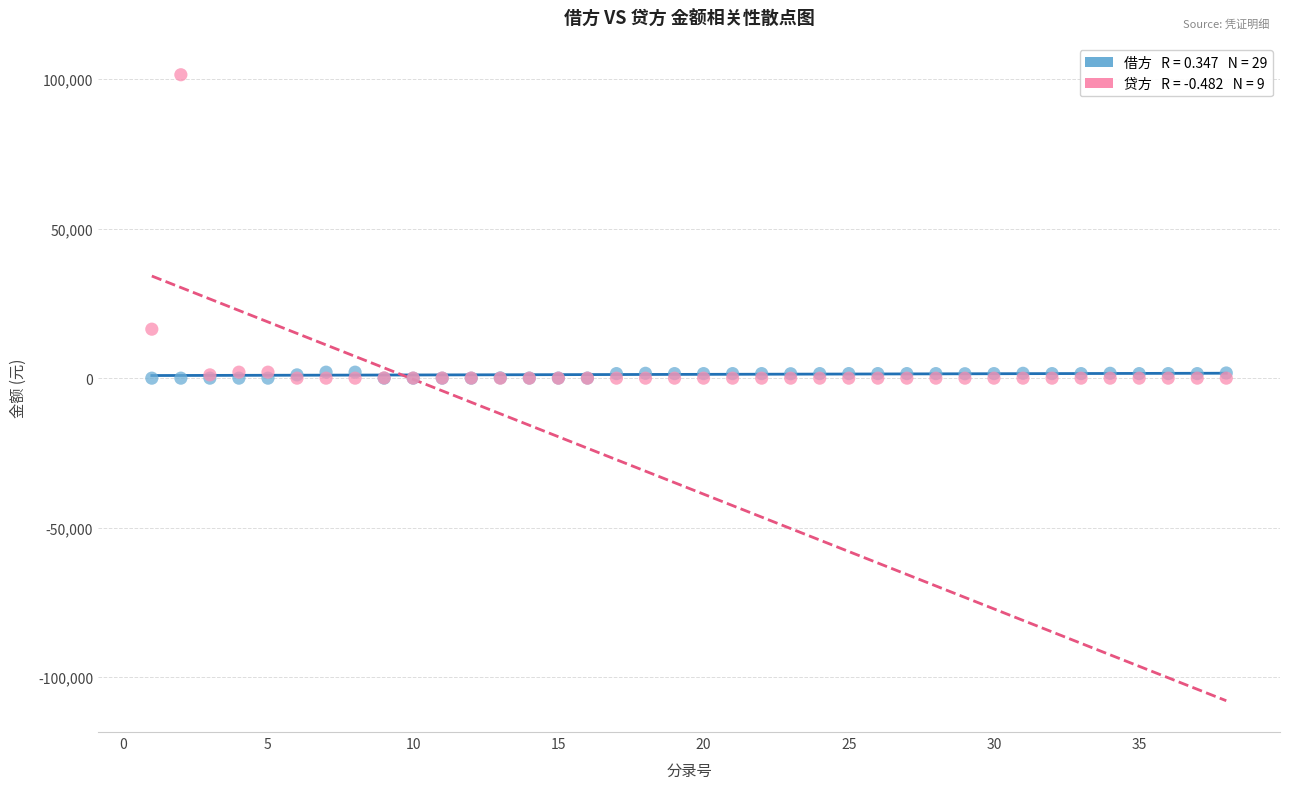

Across all series, what Y value is closest to 50746?

16384.6